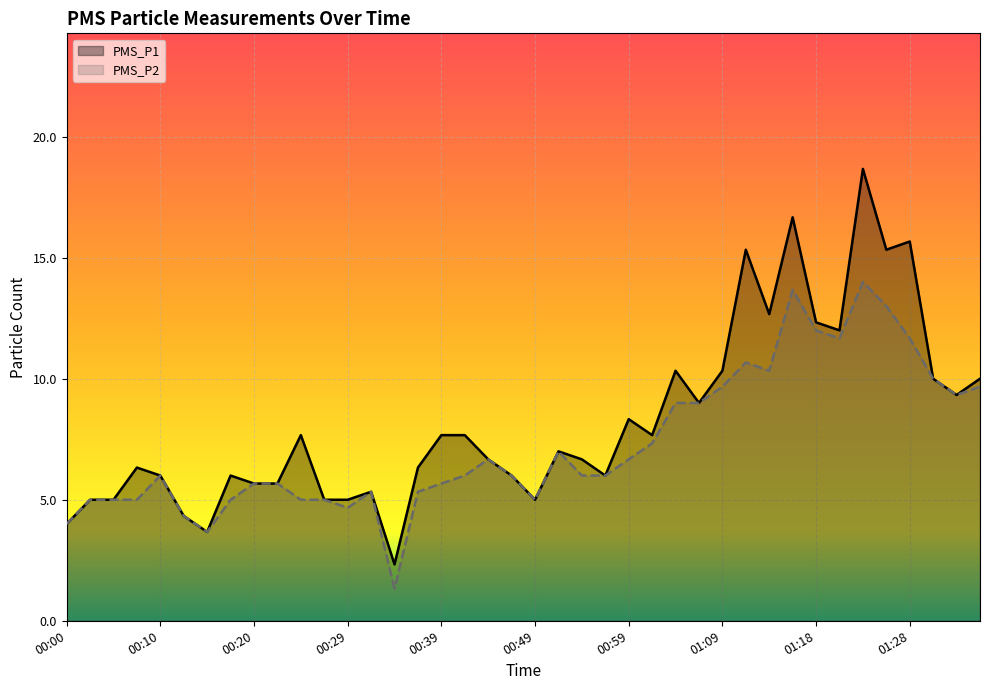

Which series has the largest range (max minus min)?

PMS_P1